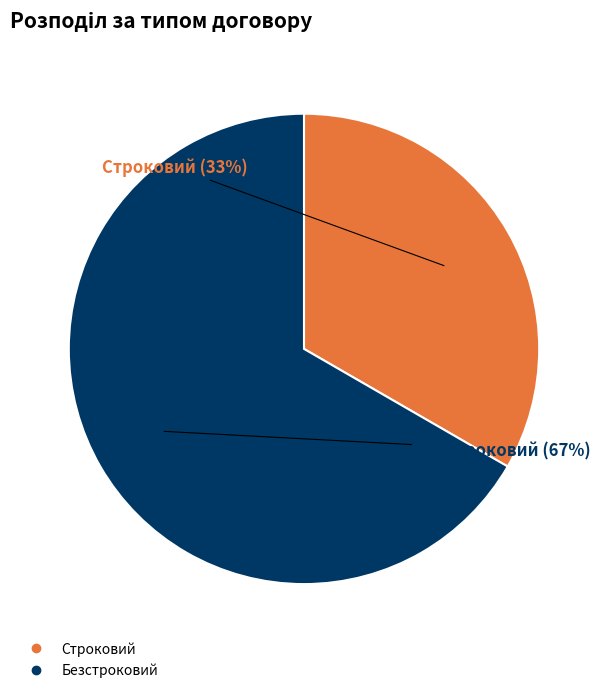

To the nearest percent, what portion does Безстроковий represent?

67%